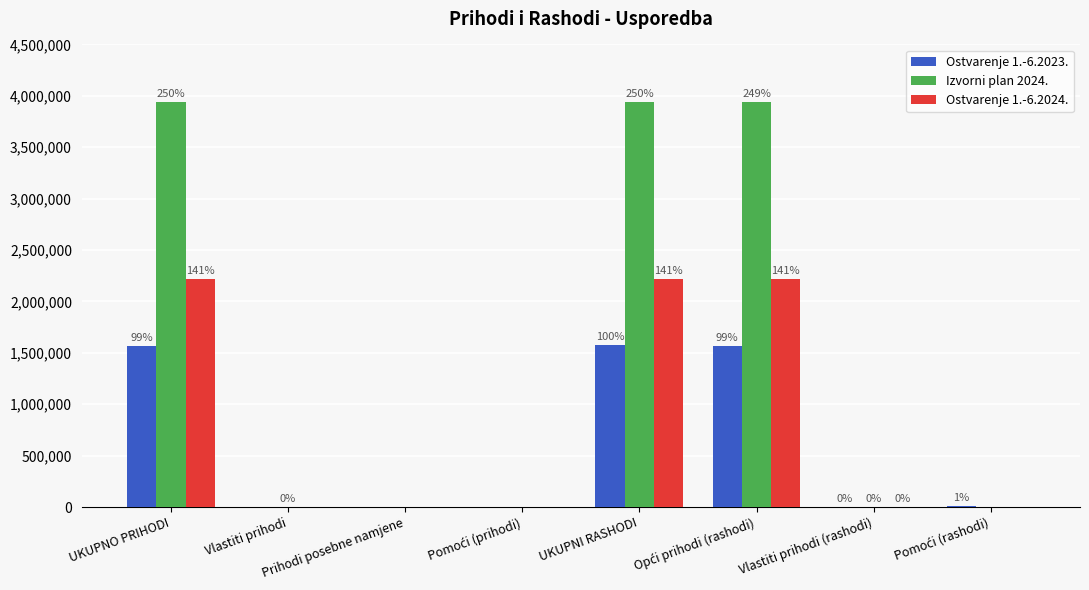

Which has a higher value, UKUPNO PRIHODI or Vlastiti prihodi?

UKUPNO PRIHODI